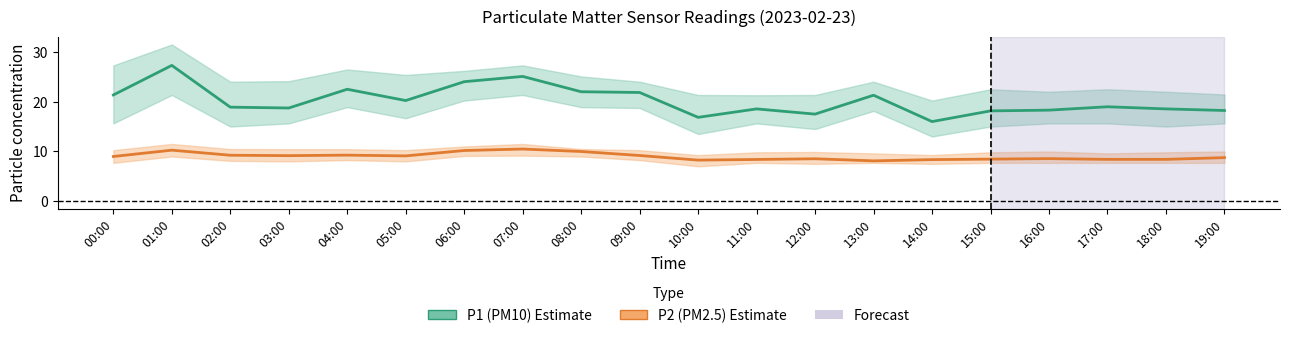

What is the minimum value for P1 mean?

16.0